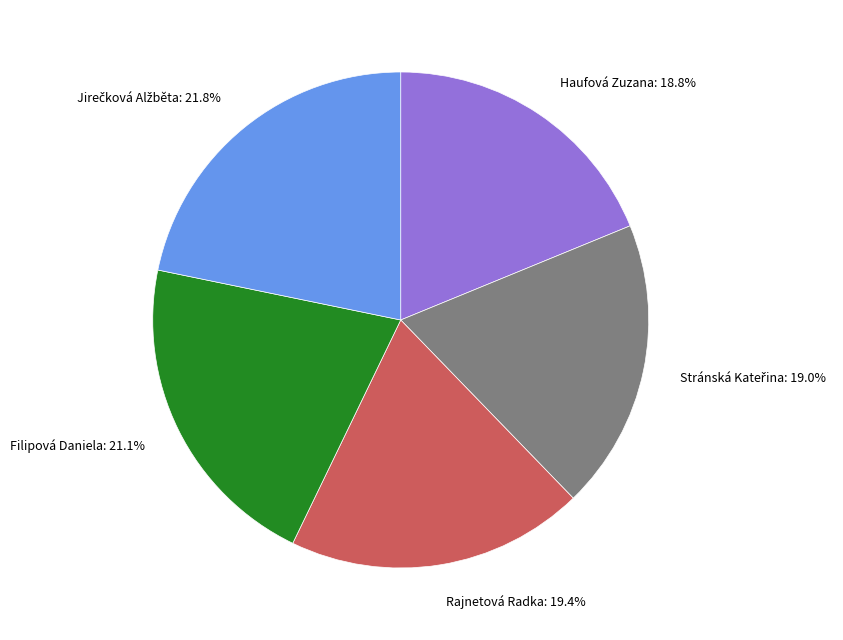

True or false: Rajnetová Radka accounts for 25% of the total.

False